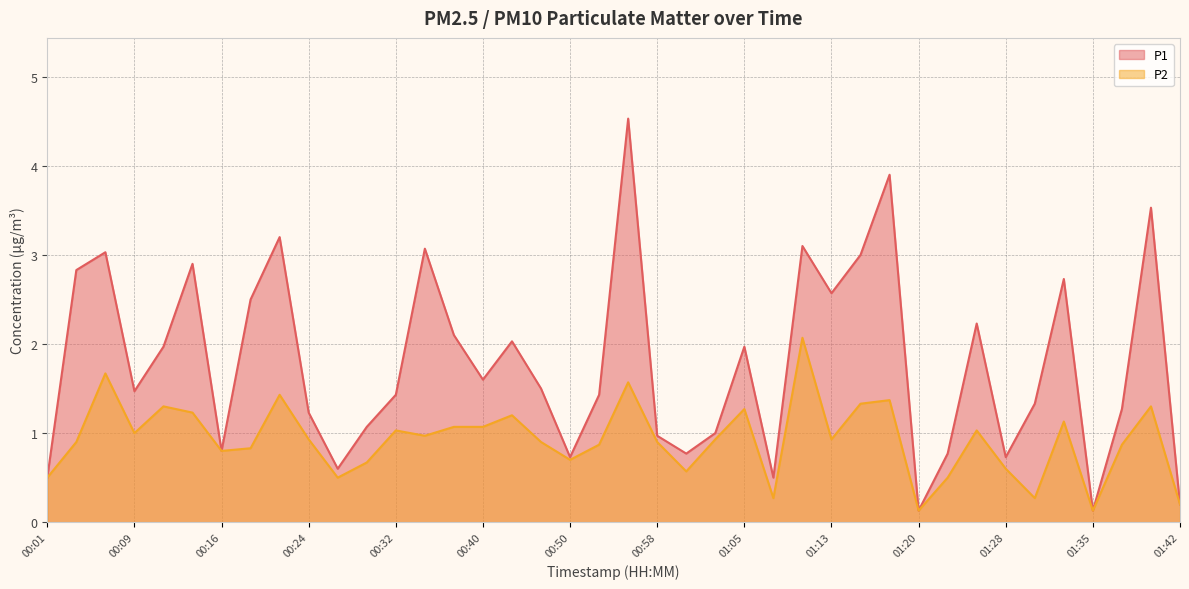

The value of P2 at 00:26 is 0.5. True or false?

True